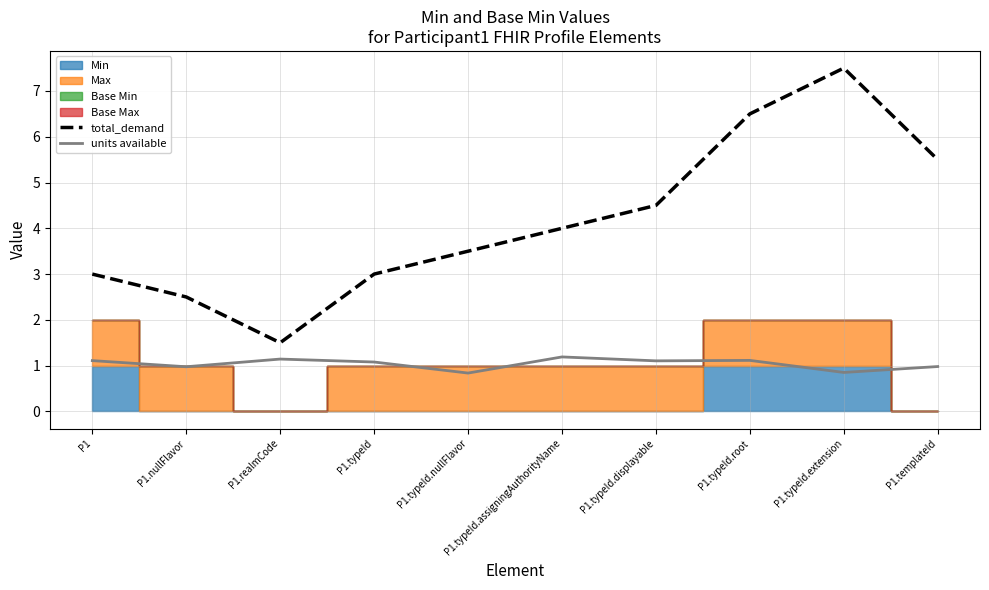

At which label does units available reach its peak?

P1.typeId.assigningAuthorityName